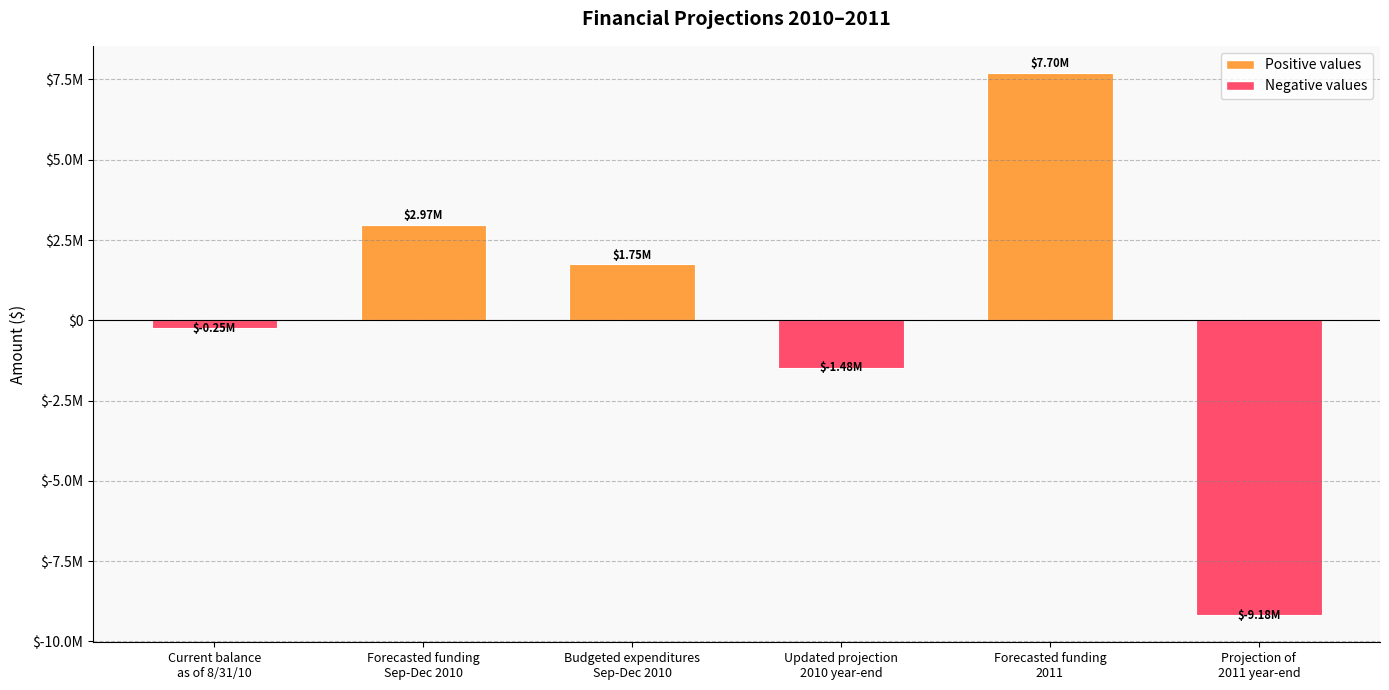

Between Forecasted funding
Sep-Dec 2010 and Projection of
2011 year-end, which is larger?

Forecasted funding
Sep-Dec 2010